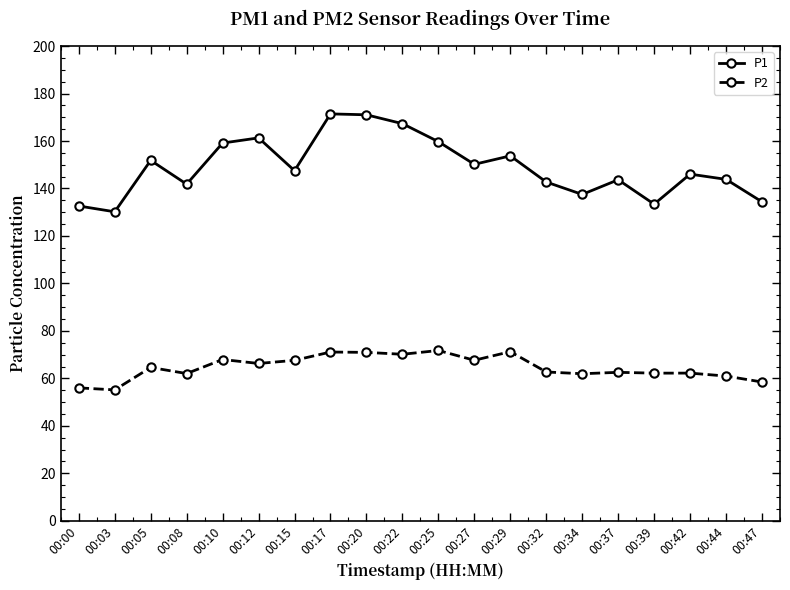

What is the lowest value of the P1 series?

130.2